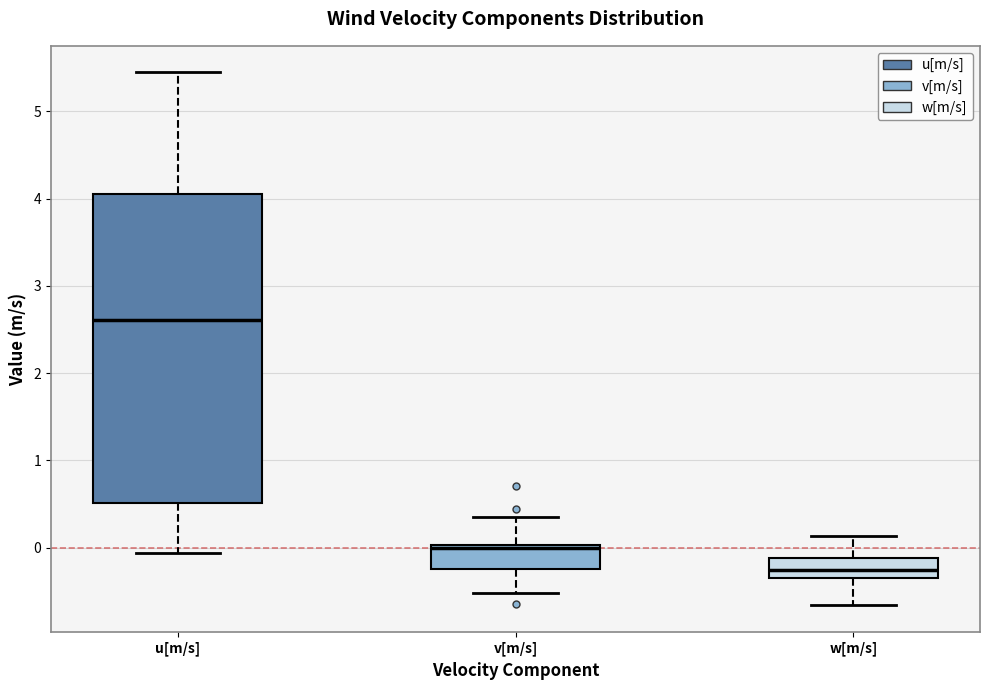

Where is the lower edge of the box for u[m/s] on the y-axis? The values are not printed on the chart, so give them approximately, as read against the axis.

0.5